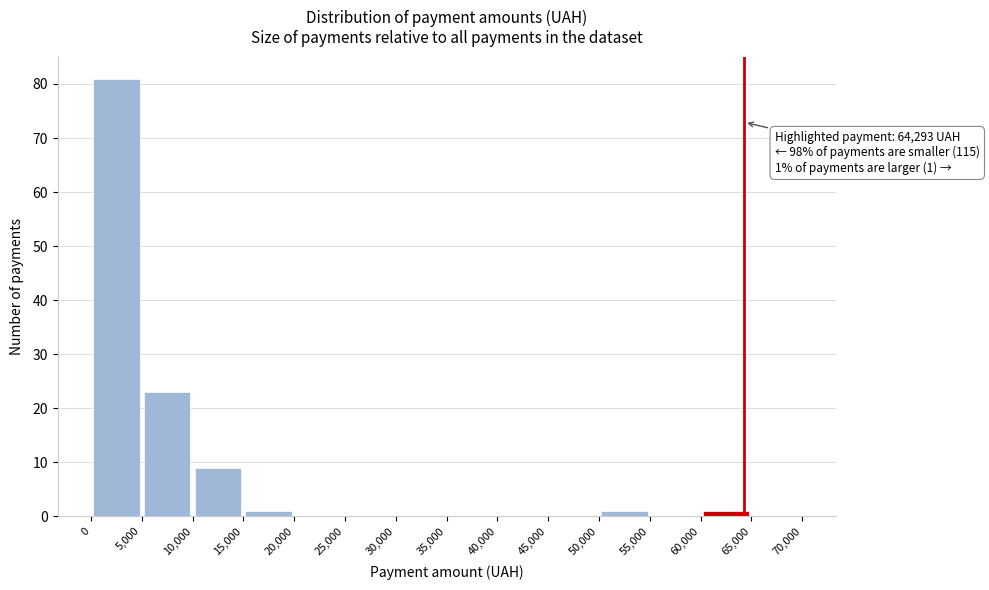

Over which range of the x-axis is the bar tallest?

0 to 5,000